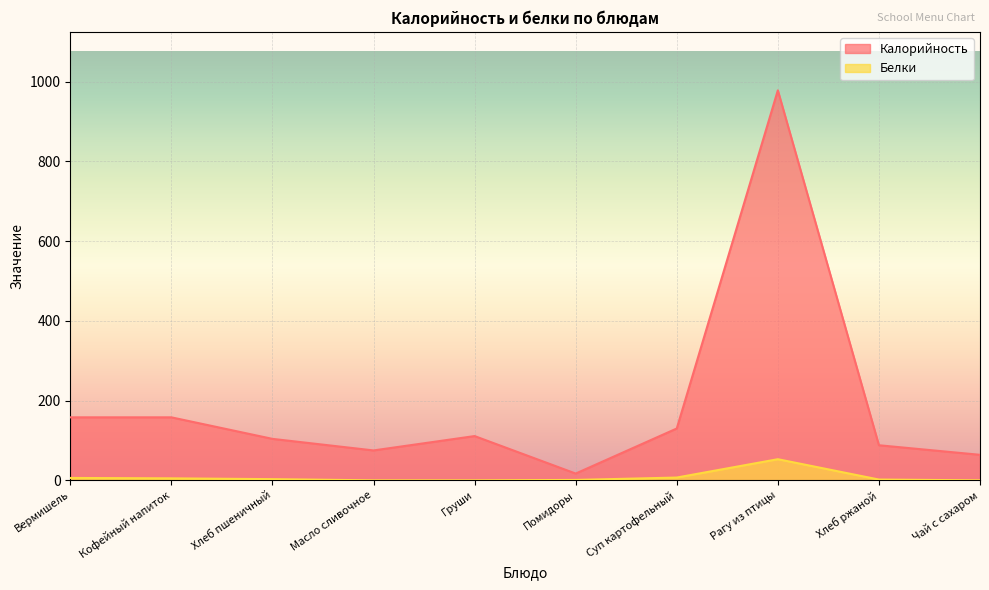

What is the label of the 4th point from the right?

Суп картофельный